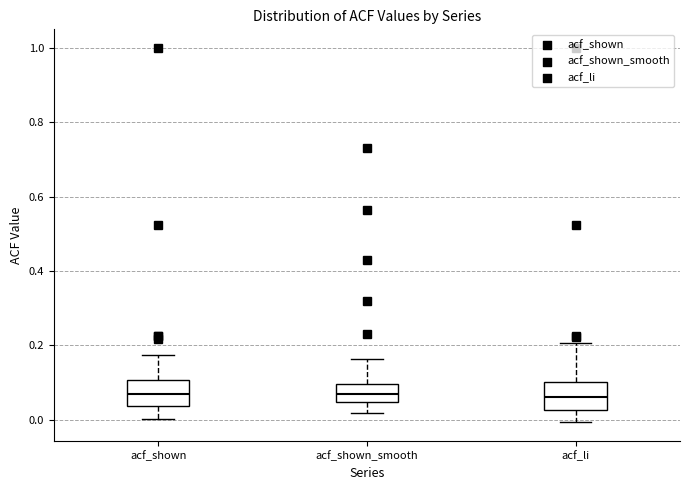

Reading left to right, transcribe this box plot: for each box, give where its median line is, the range the box spans, and where its two whiskers end, as read against the y-axis. The values are not printed on the chart, so give them approximately, as read against the axis.

acf_shown: median 0.06, box 0.04 to 0.10, whiskers 0.00 to 0.18
acf_shown_smooth: median 0.08, box 0.04 to 0.10, whiskers 0.02 to 0.16
acf_li: median 0.06, box 0.02 to 0.10, whiskers 0.00 to 0.20